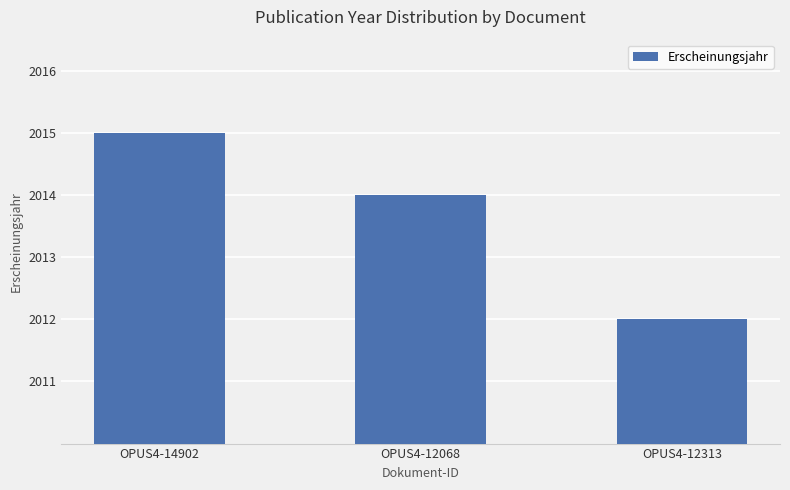

What is the change in value from OPUS4-14902 to OPUS4-12068?

-1